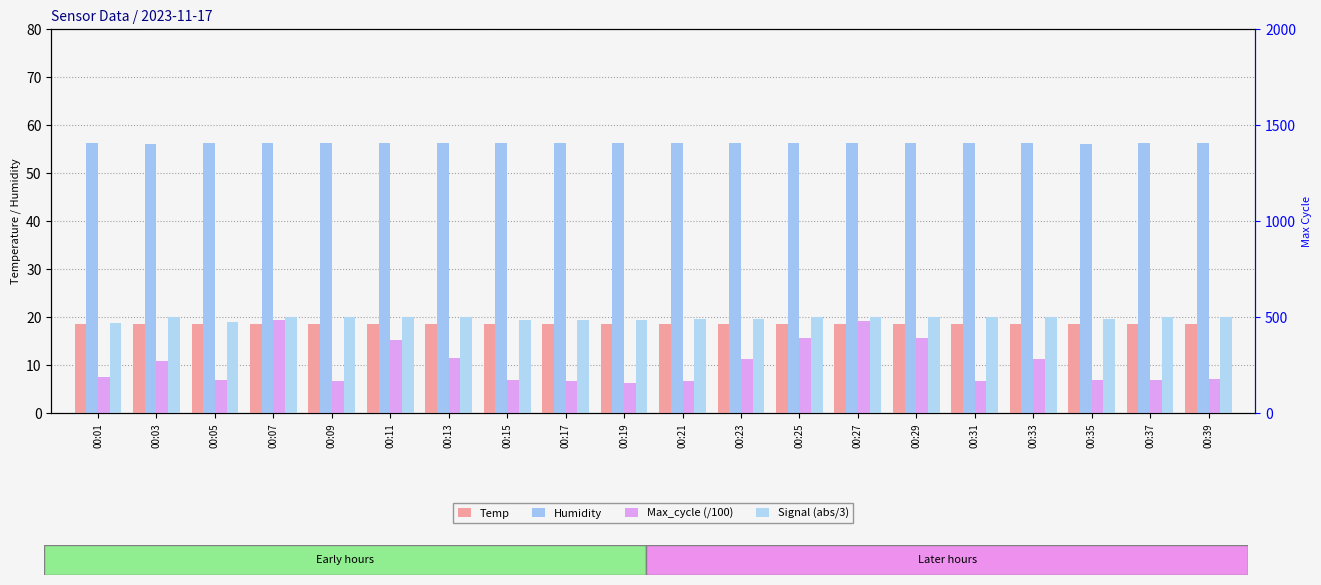

What is the value of the Humidity bar at the 7th from the left?

56.2